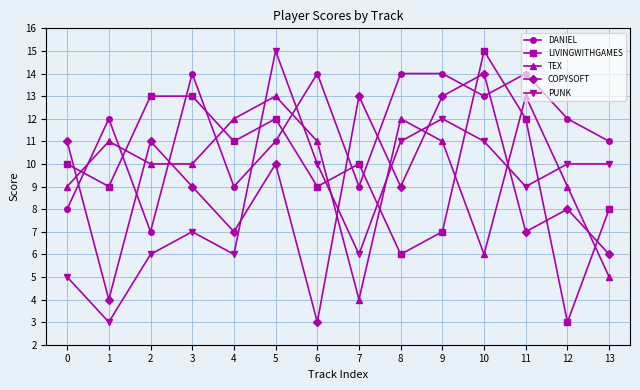

At which category does DANIEL reach its first local peak?

1